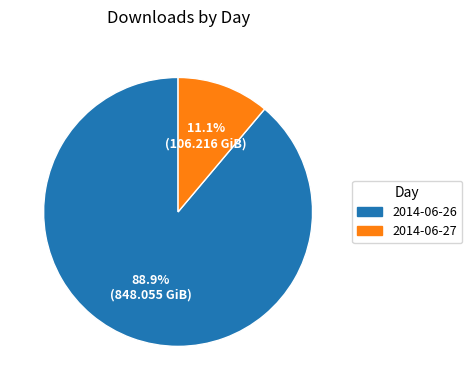

Combined, do 2014-06-26 and 2014-06-27 account for over 50%?

Yes